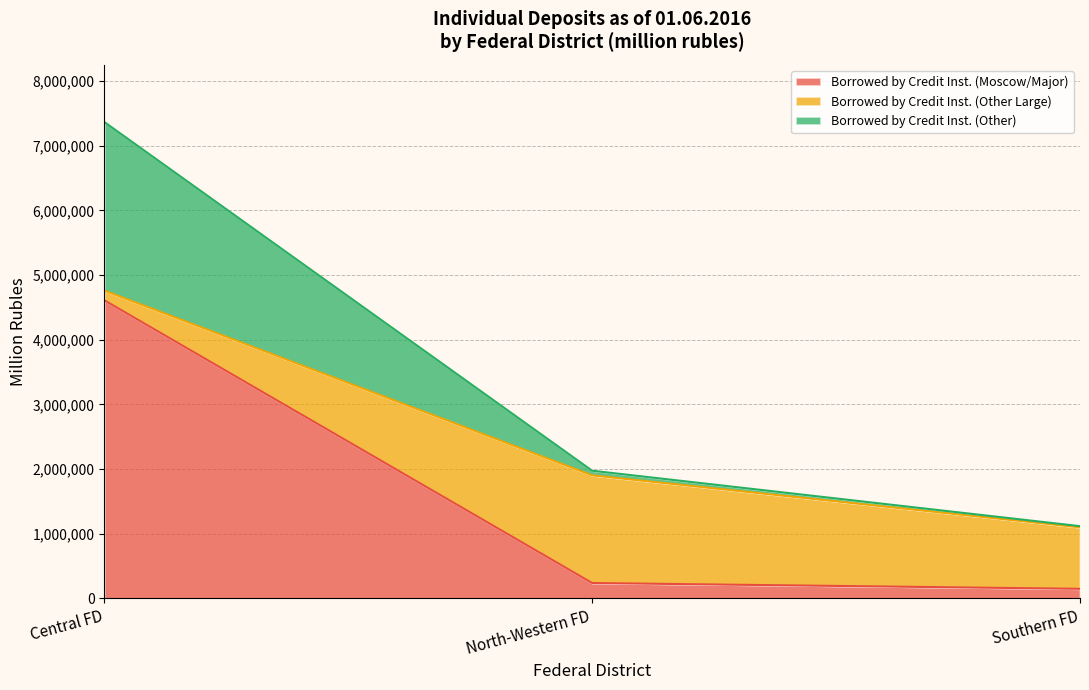

What position from the left is North-Western Federal District?

2